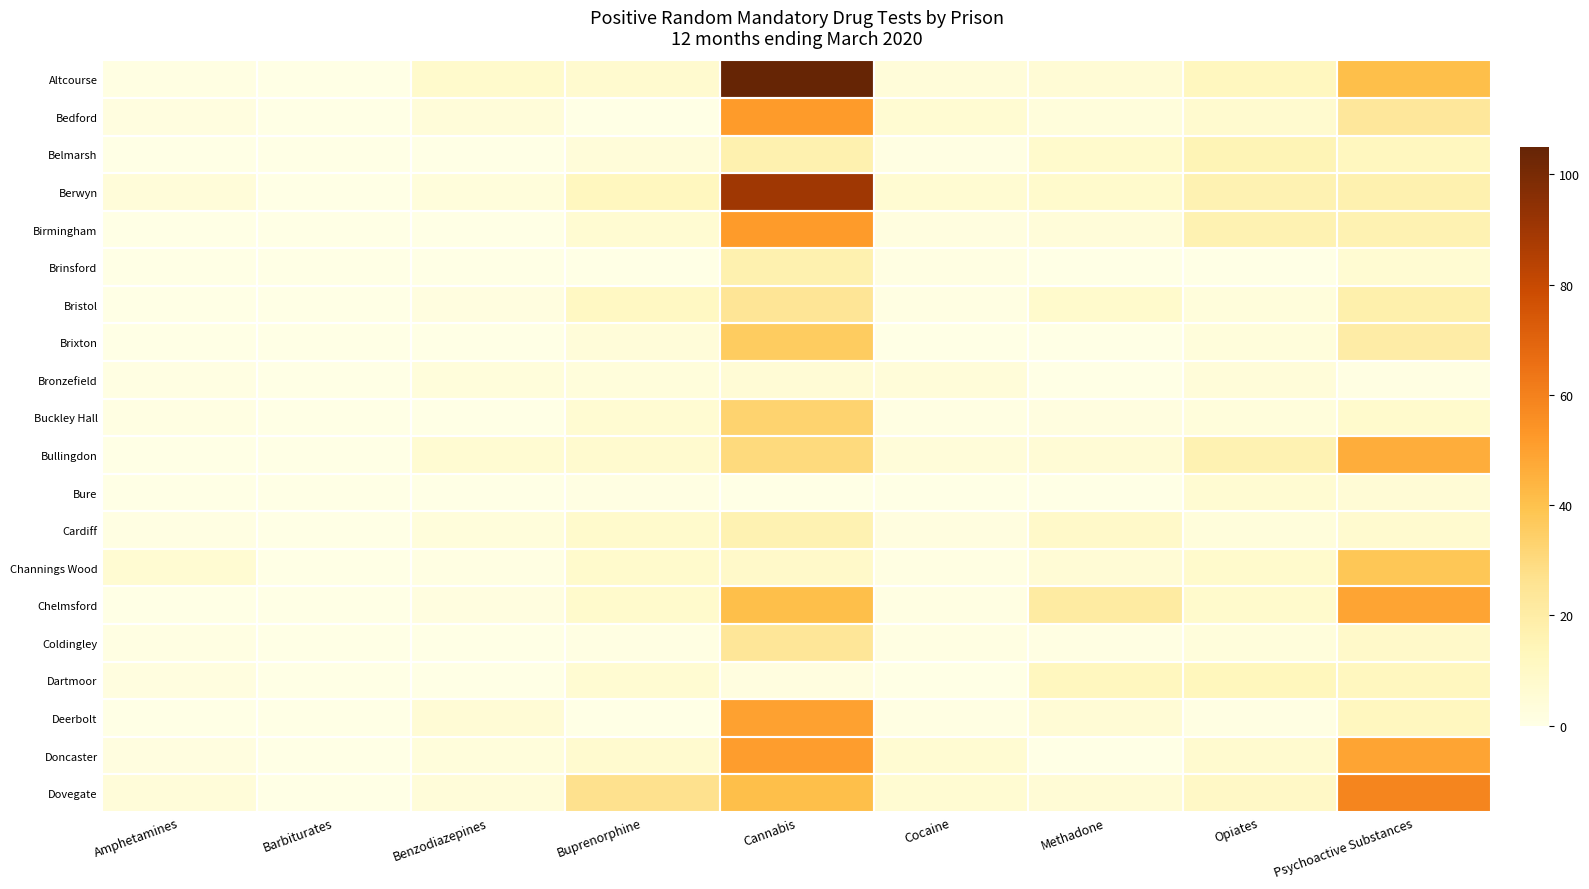

Which has a higher value, Cannabis or Amphetamines?

Cannabis